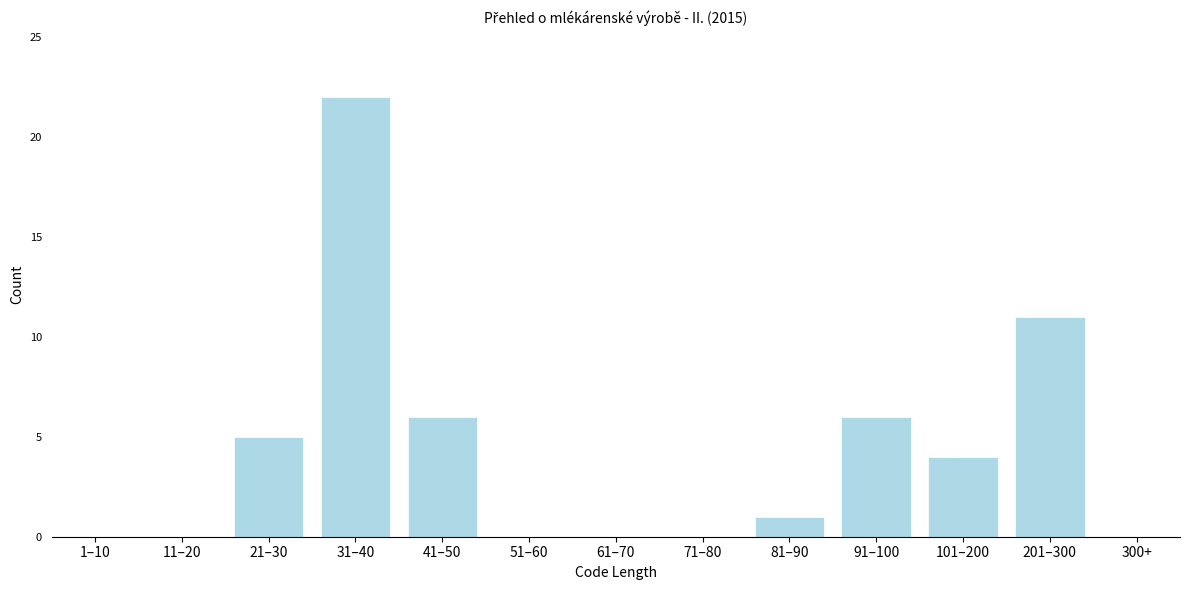

Reading left to right, what are all the values shown in this chart?

1–10=0	11–20=0	21–30=5	31–40=22	41–50=6	51–60=0	61–70=0	71–80=0	81–90=1	91–100=6	101–200=4	201–300=11	300+=0